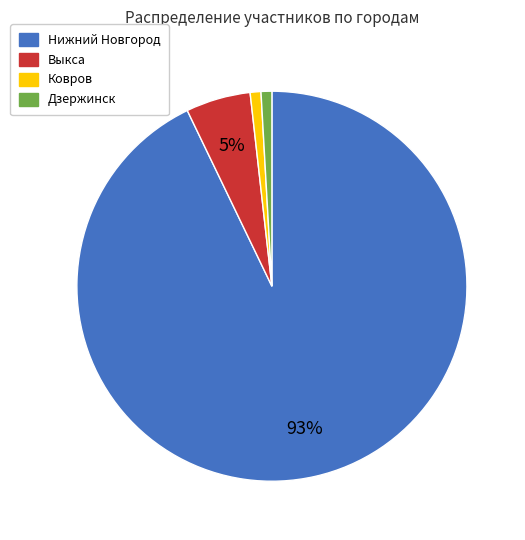

What is the ratio of the value at Ковров to the value at Выкса?

0.2